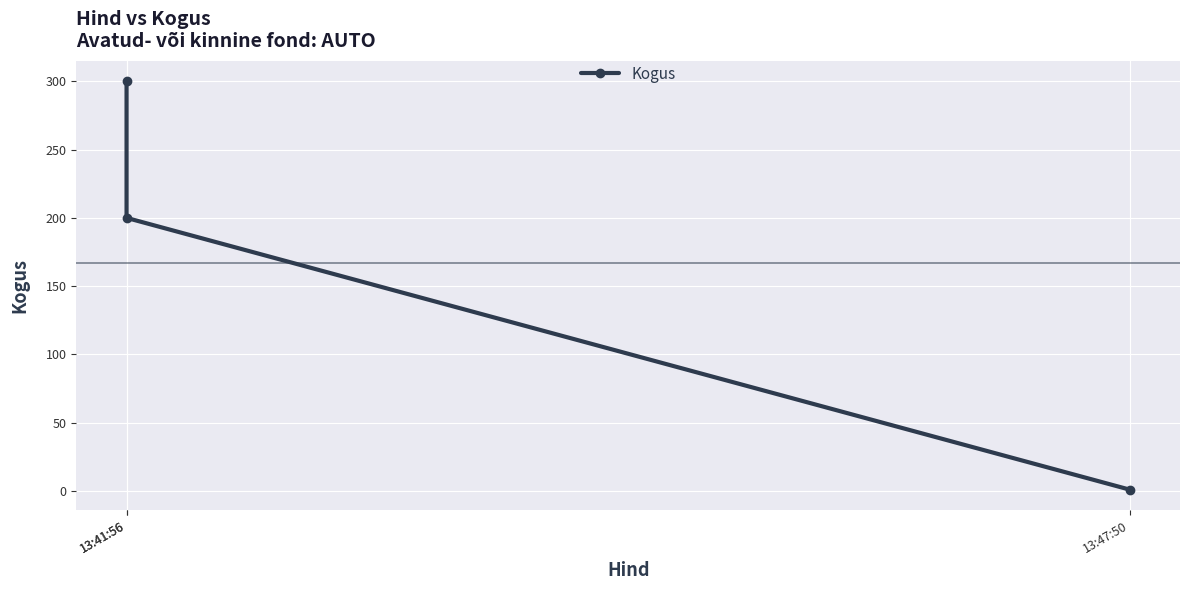

How many lines are shown in the chart?

1